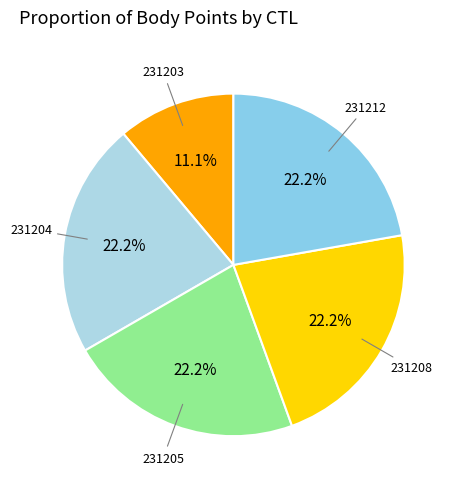

How many segments does this pie chart have?

5